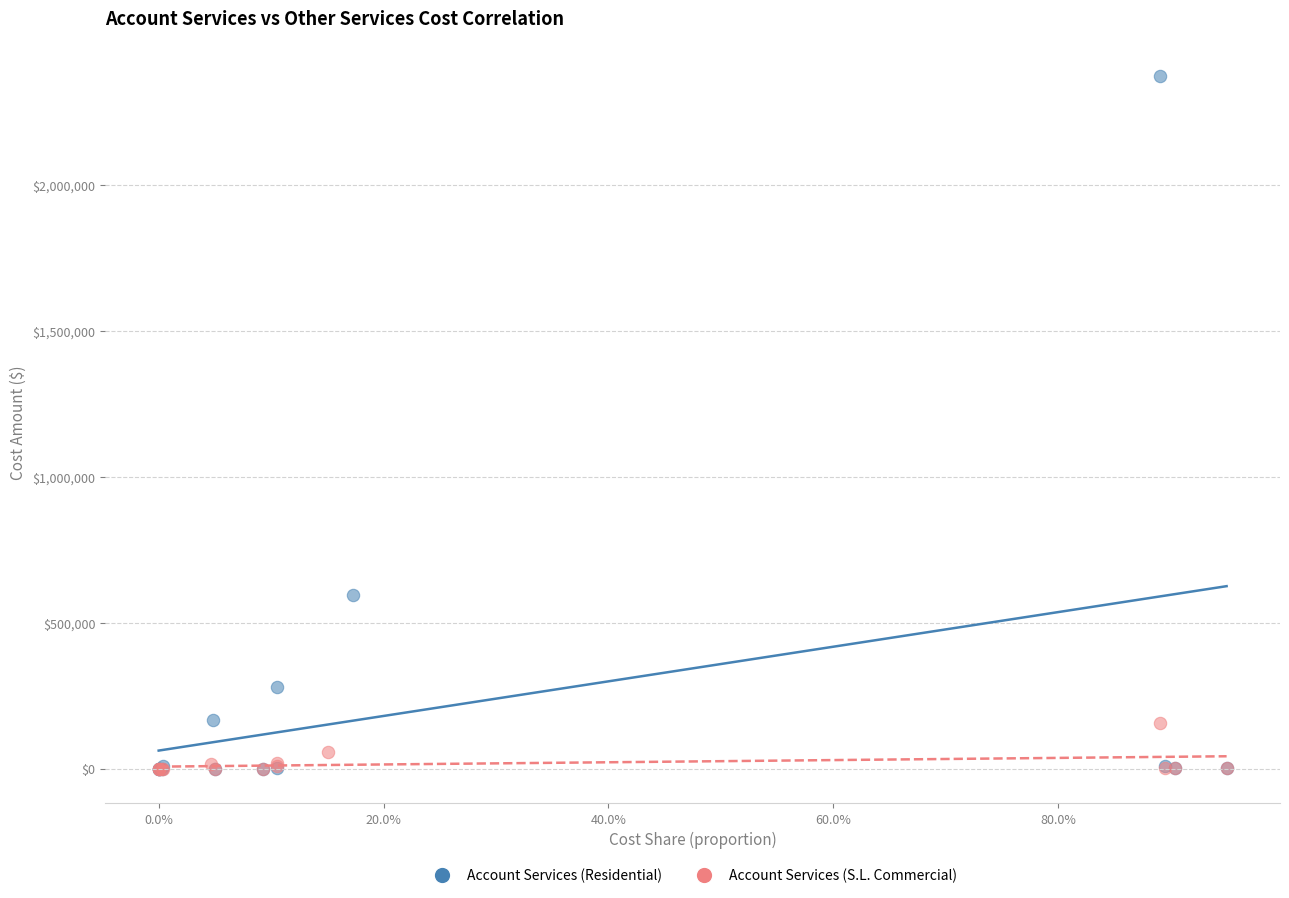

Which series has the largest Y range (max minus min)?

Account Services (Residential)